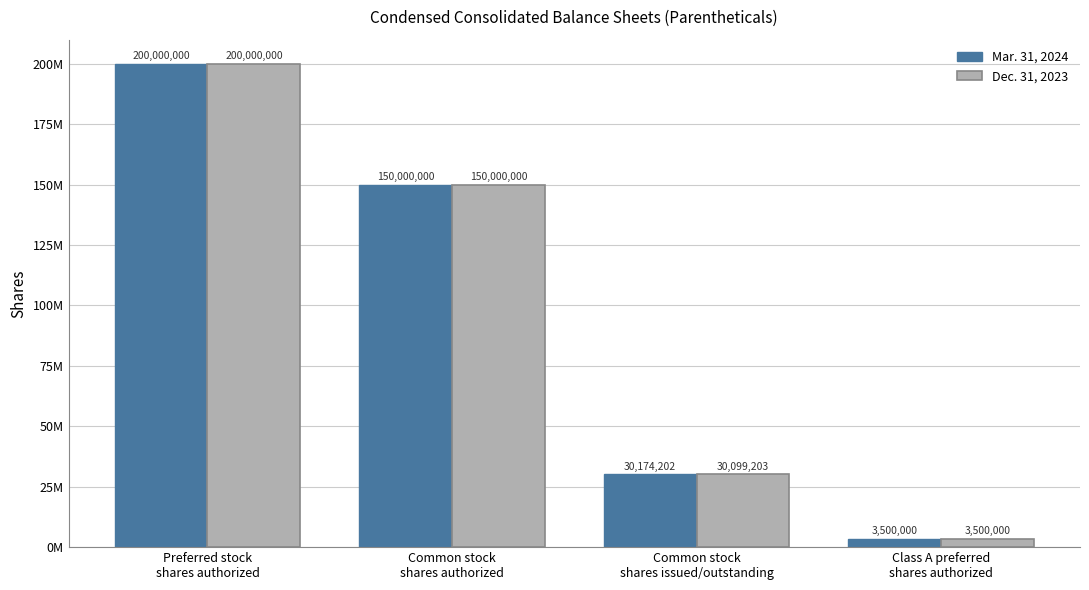

Which category has the highest value in the Dec. 31, 2023 series?

Preferred stock
shares authorized